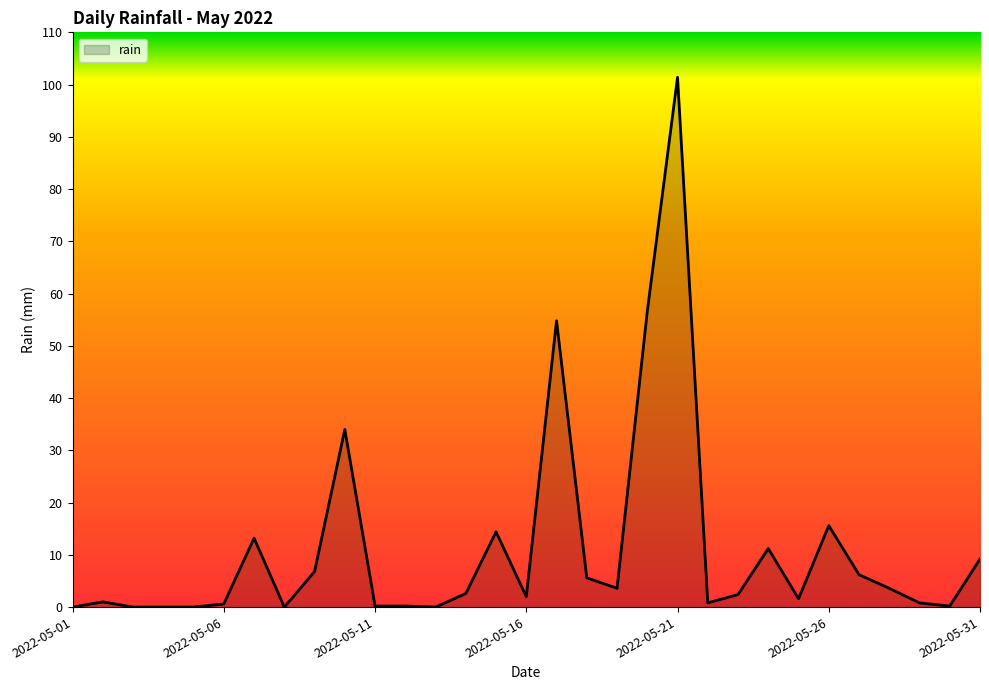

What is the maximum value shown in the chart?

101.4